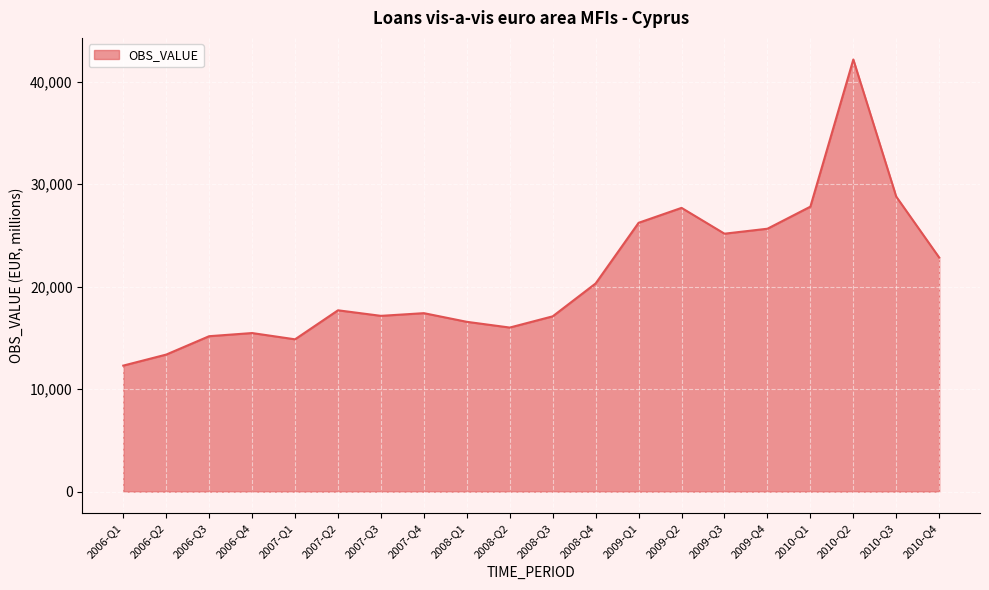

Is it true that the value at 2008-Q2 is 3273?

False